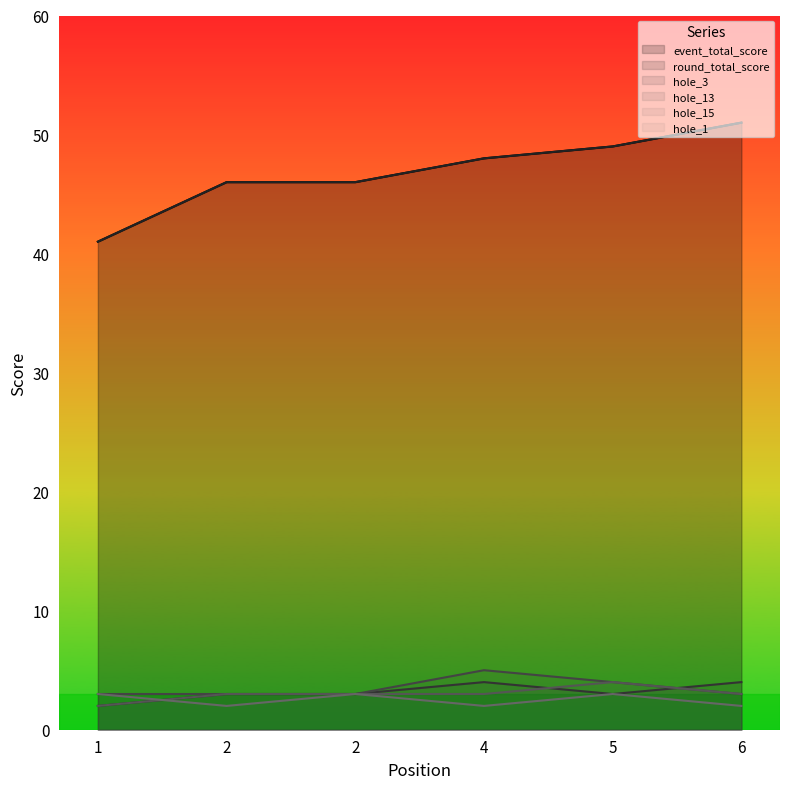

Which category has the highest value across all series?

6